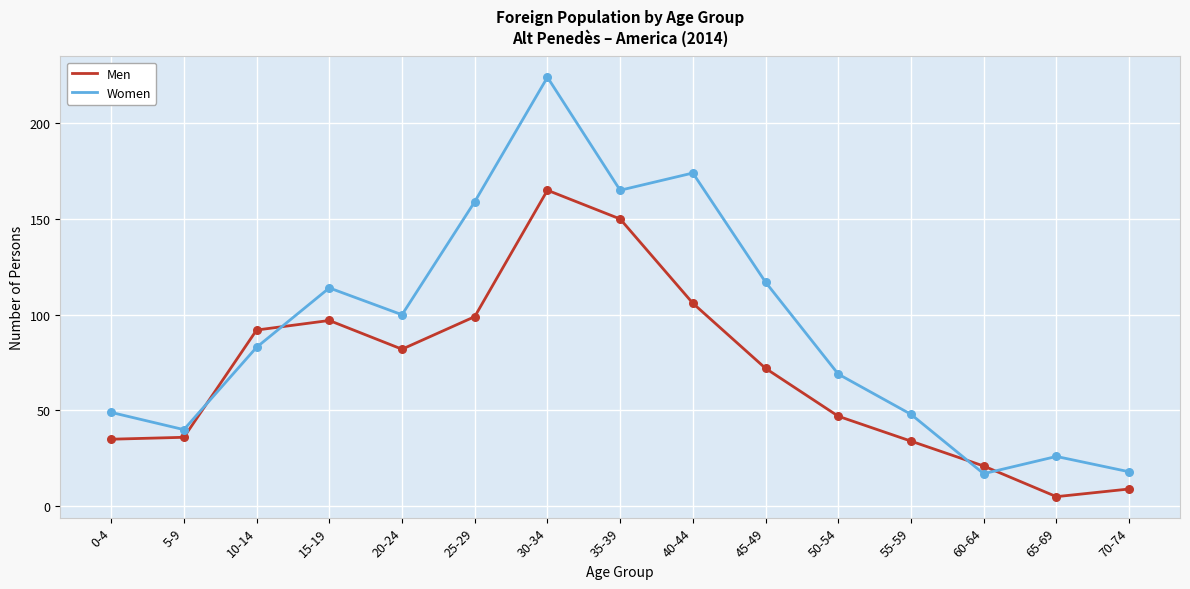

Between 5-9 and 65-69, which series saw the biggest shift?

Men